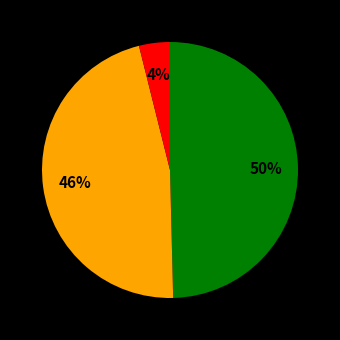

To the nearest percent, what is the average slice percentage?

33%